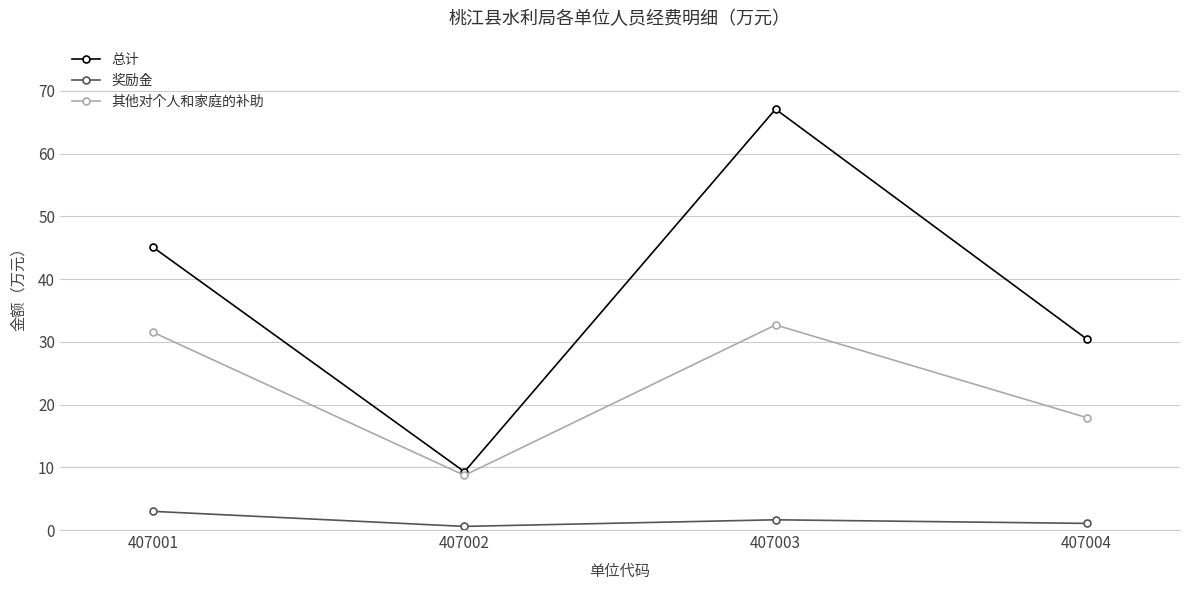

What is the difference between the 其他对个人和家庭的补助 values at 407001 and 407003?

1.2